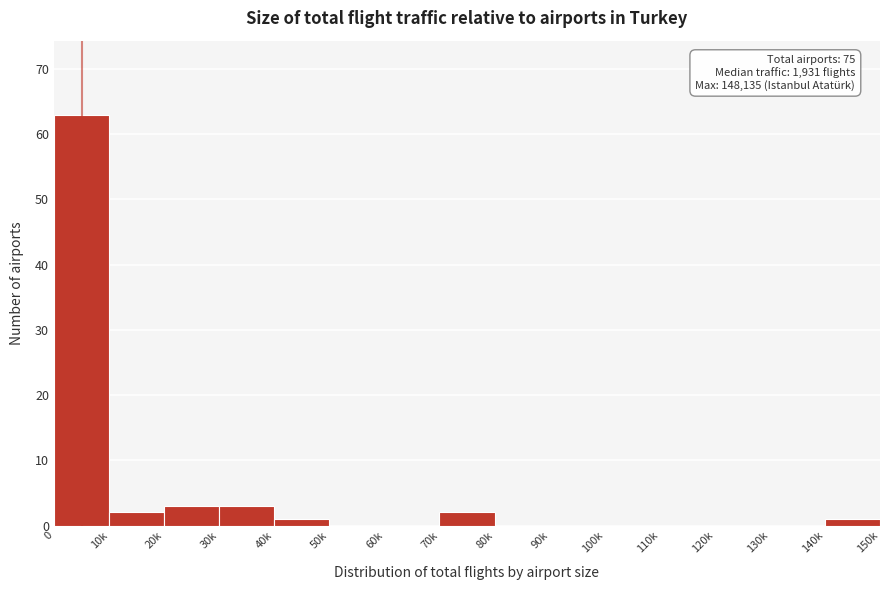

Reading right to left, what are all the values shown in this chart?

140k=1	130k=0	120k=0	110k=0	100k=0	90k=0	80k=0	70k=2	60k=0	50k=0	40k=1	30k=3	20k=3	10k=2	0=63